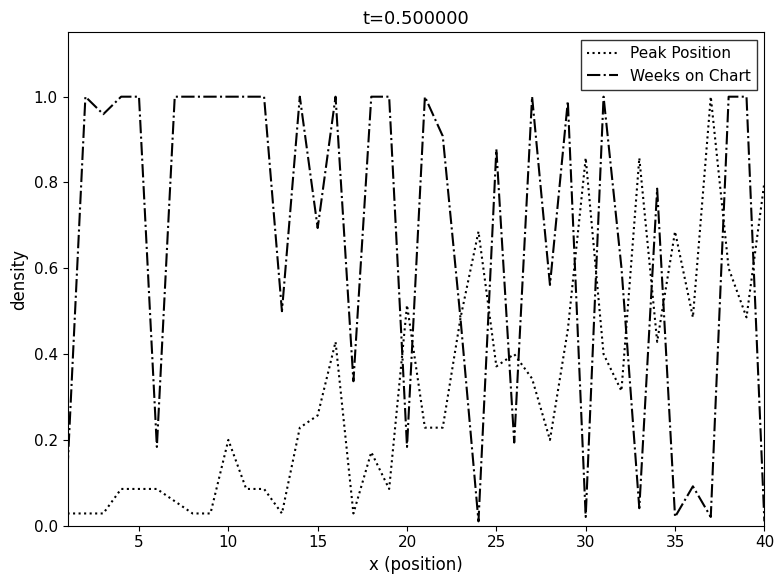

How many intersections are there between Weeks on Chart and Peak Position?

13